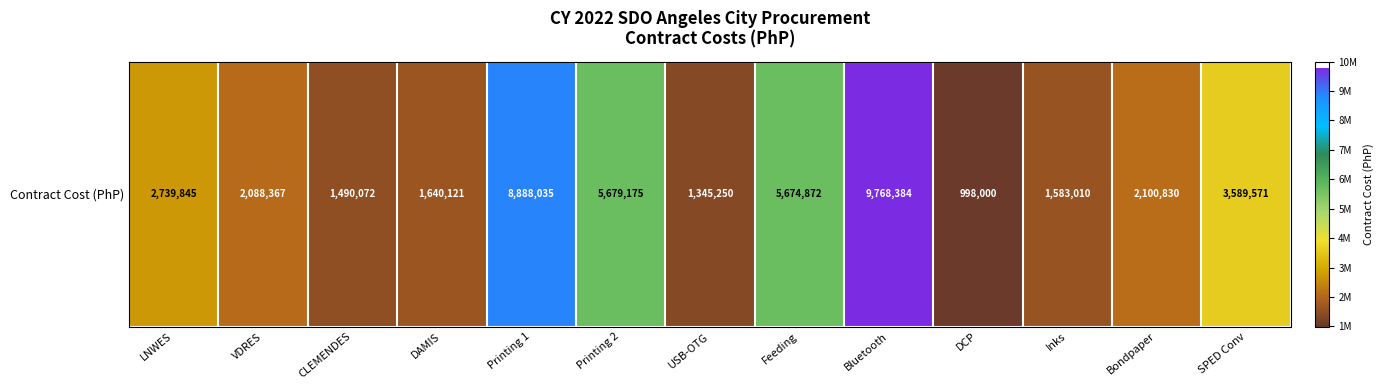

At which category does the chart reach its minimum across all series?

DCP